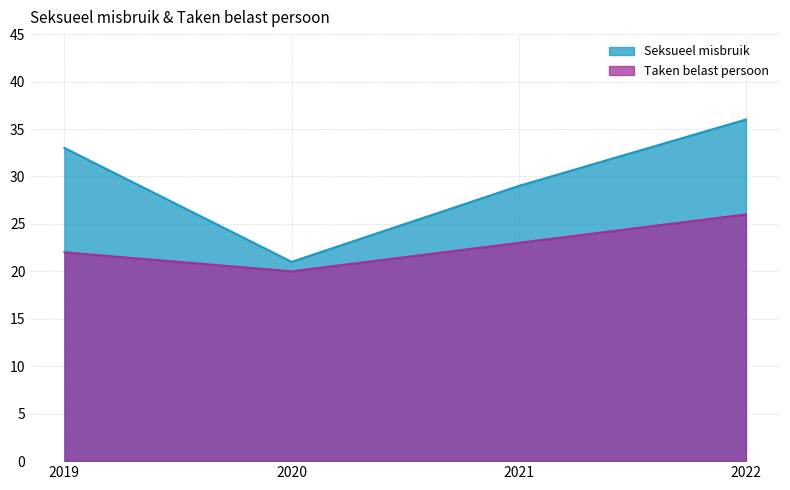

Rank the series at 2021 from lowest to highest value.

Taken belast persoon, Seksueel misbruik